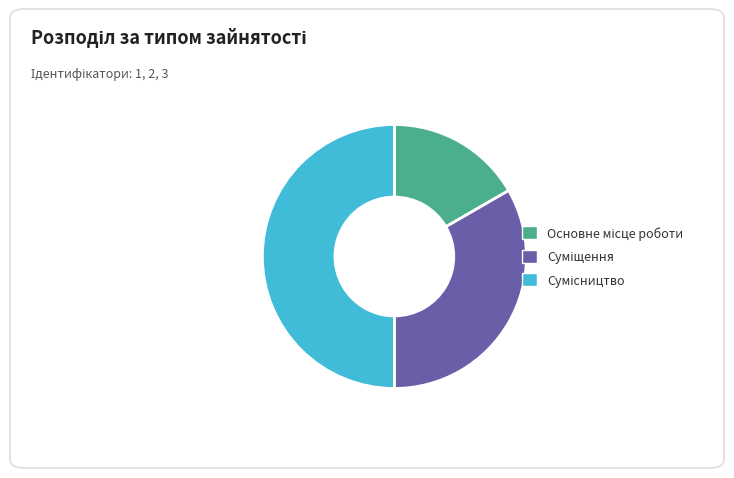

Combined, do Суміщення and Основне місце роботи account for over 50%?

No